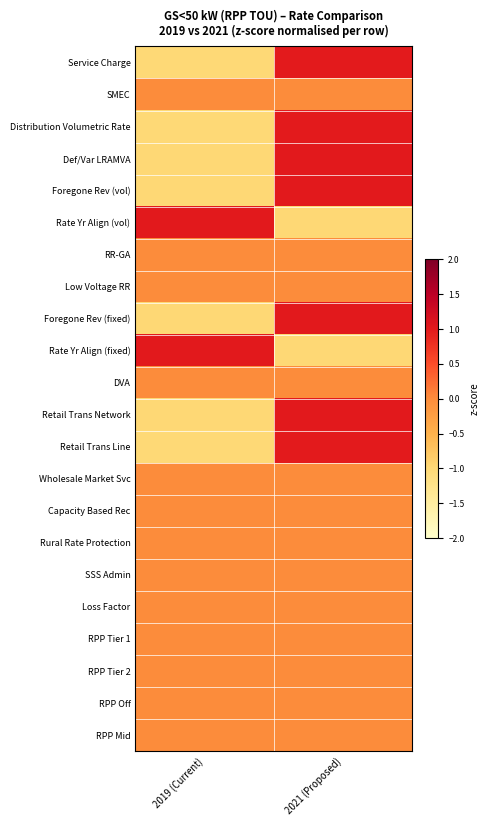

At how many categories does at least one series exceed 0?

2